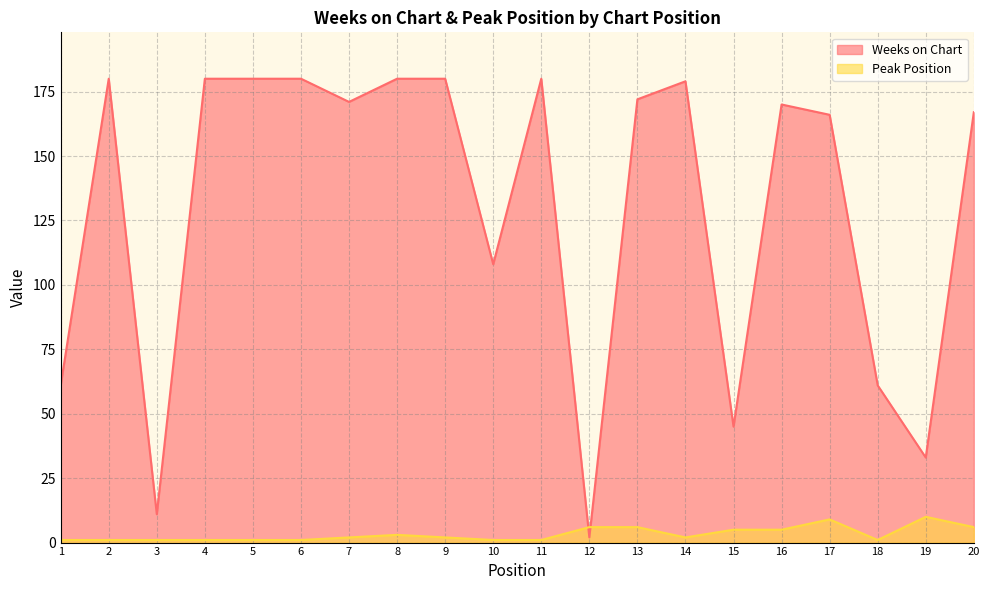

How many interior local peaks does the Peak Position series have?

3